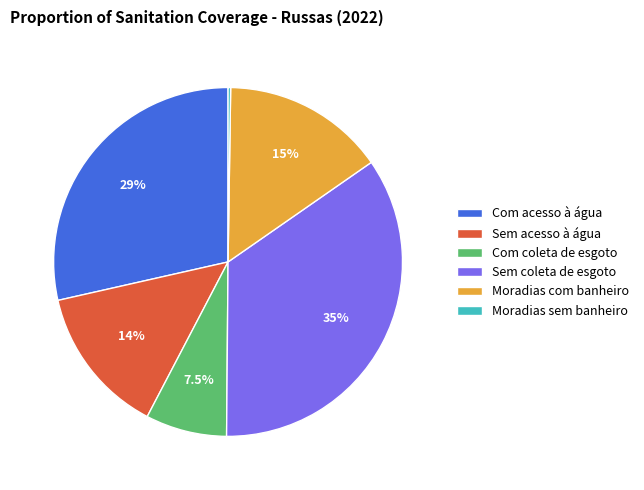

Does any single category account for the majority?

No